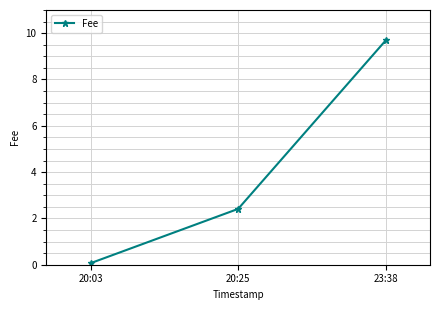

What is the label of the 2nd point from the left?

20:25